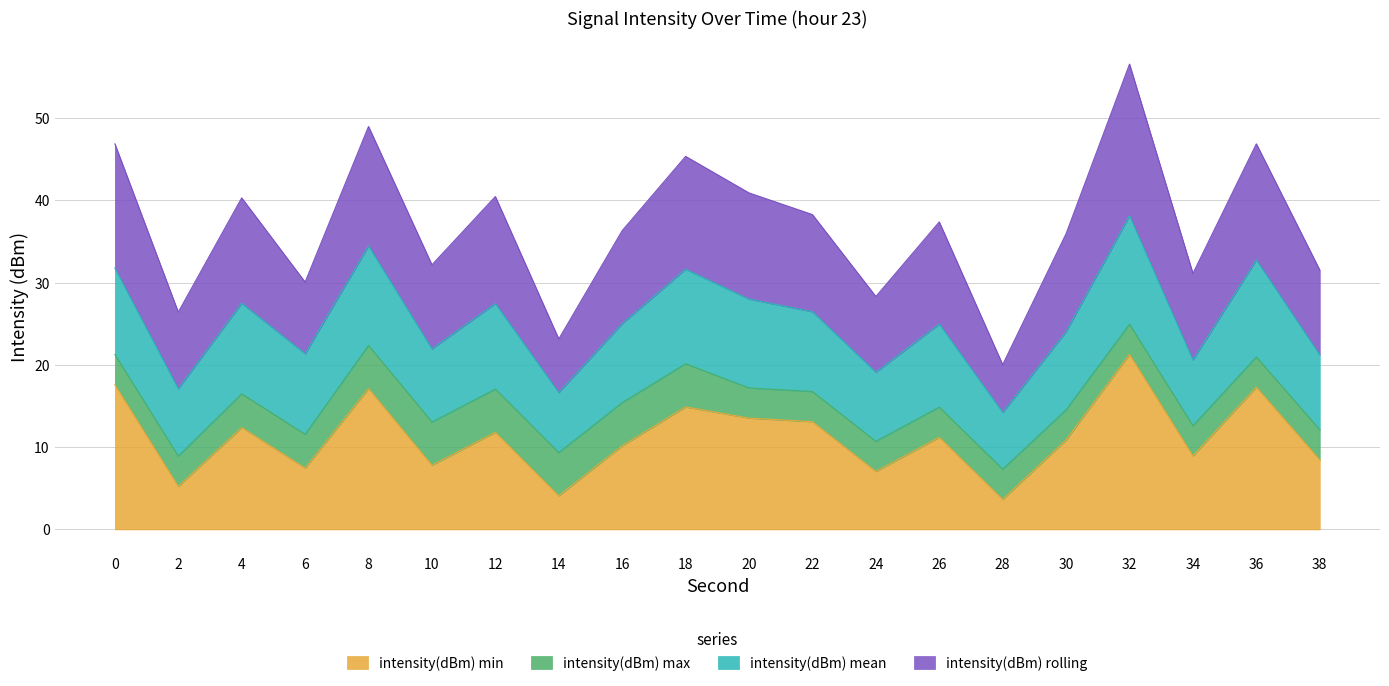

At which category is the sum across all series the highest?

32